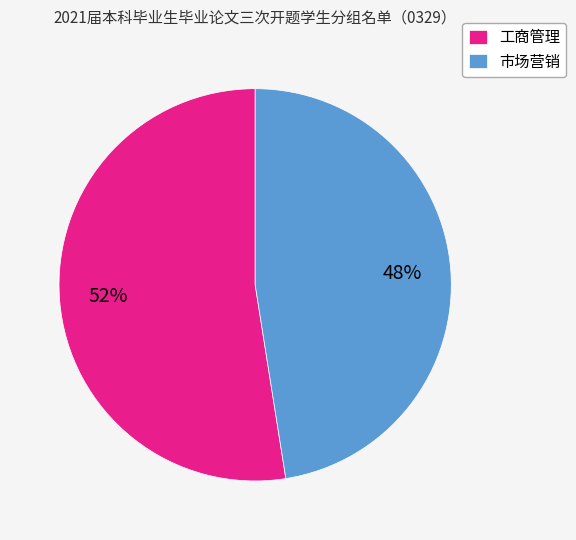

Which category has the biggest portion of the pie?

工商管理